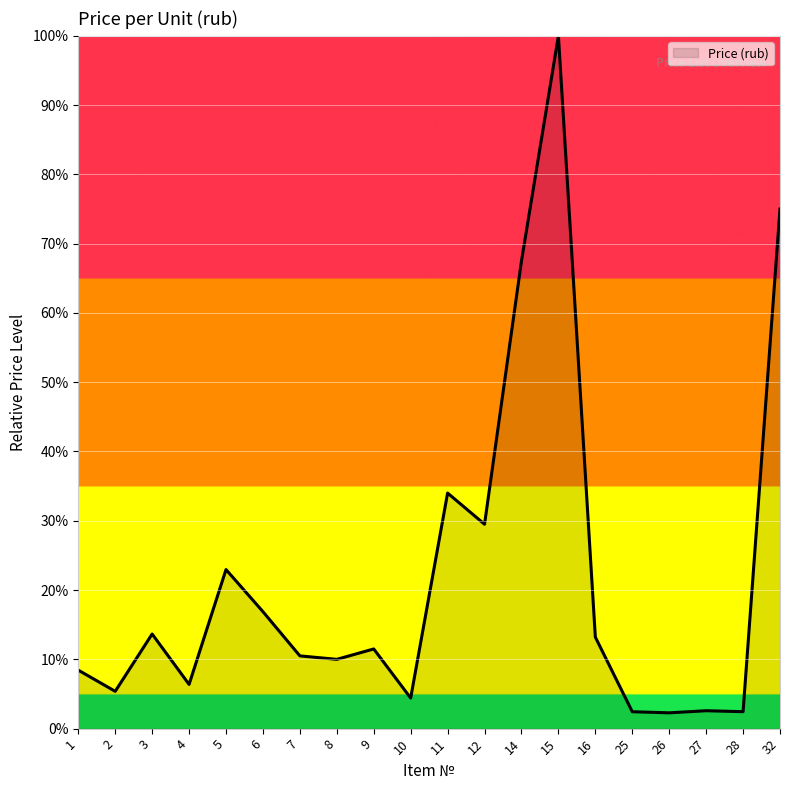

What is the greatest value displayed?

100.0